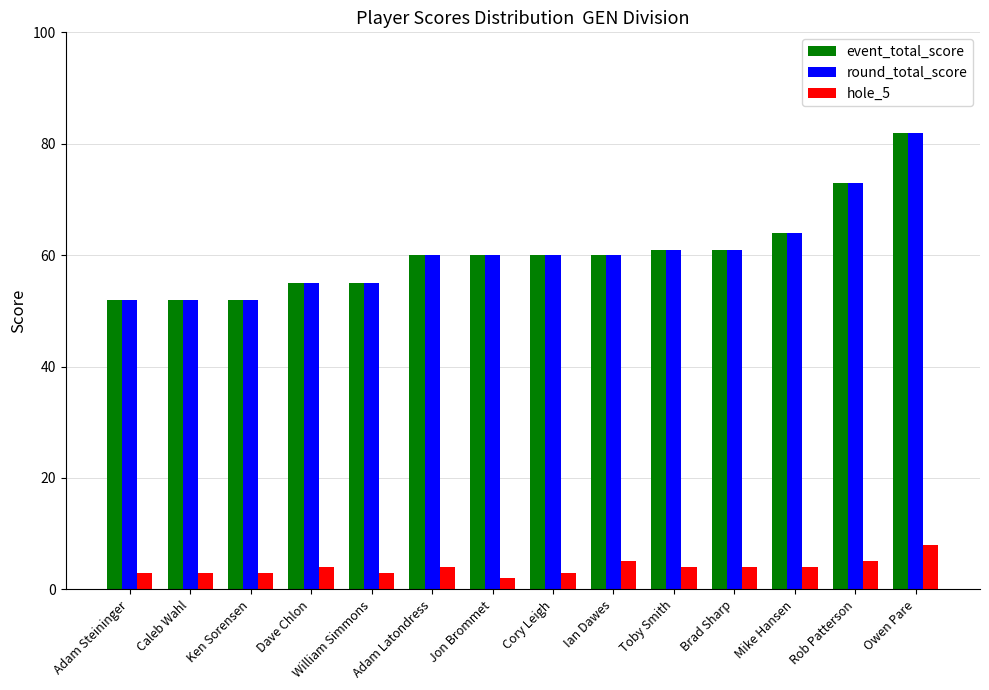

What are all the series names shown in the legend?

event_total_score, round_total_score, hole_5